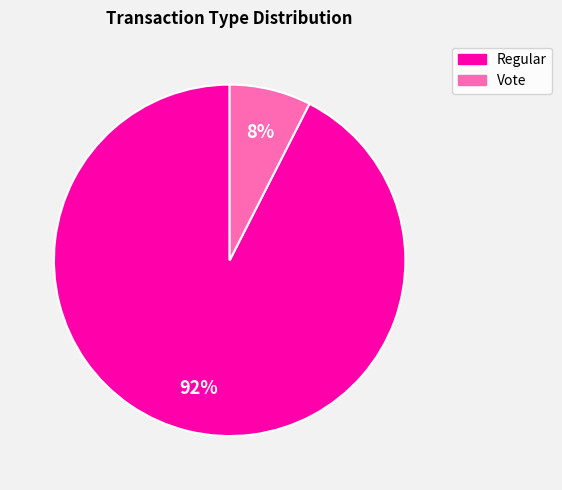

Does any single category account for the majority?

Yes